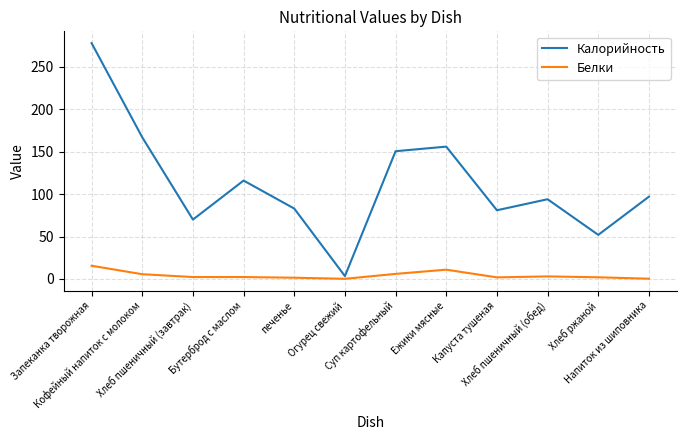

Does the chart display data point markers on the line(s)?

No